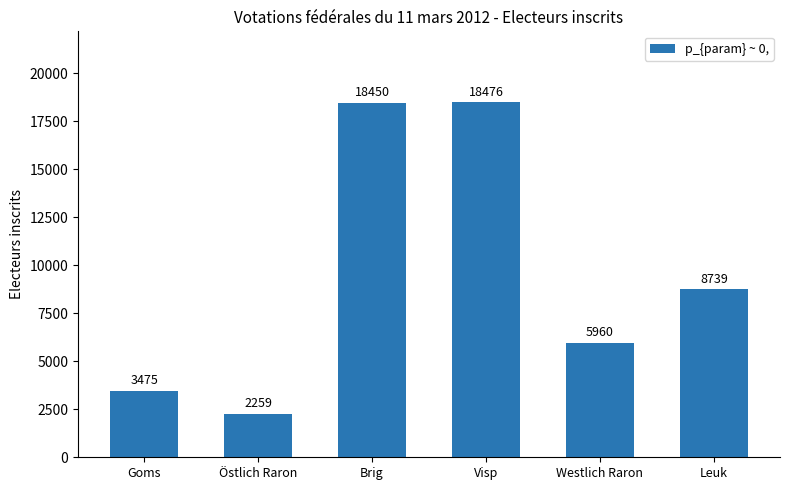

Reading left to right, list all the values displayed in this chart.

Goms=3475	Östlich Raron=2259	Brig=18450	Visp=18476	Westlich Raron=5960	Leuk=8739